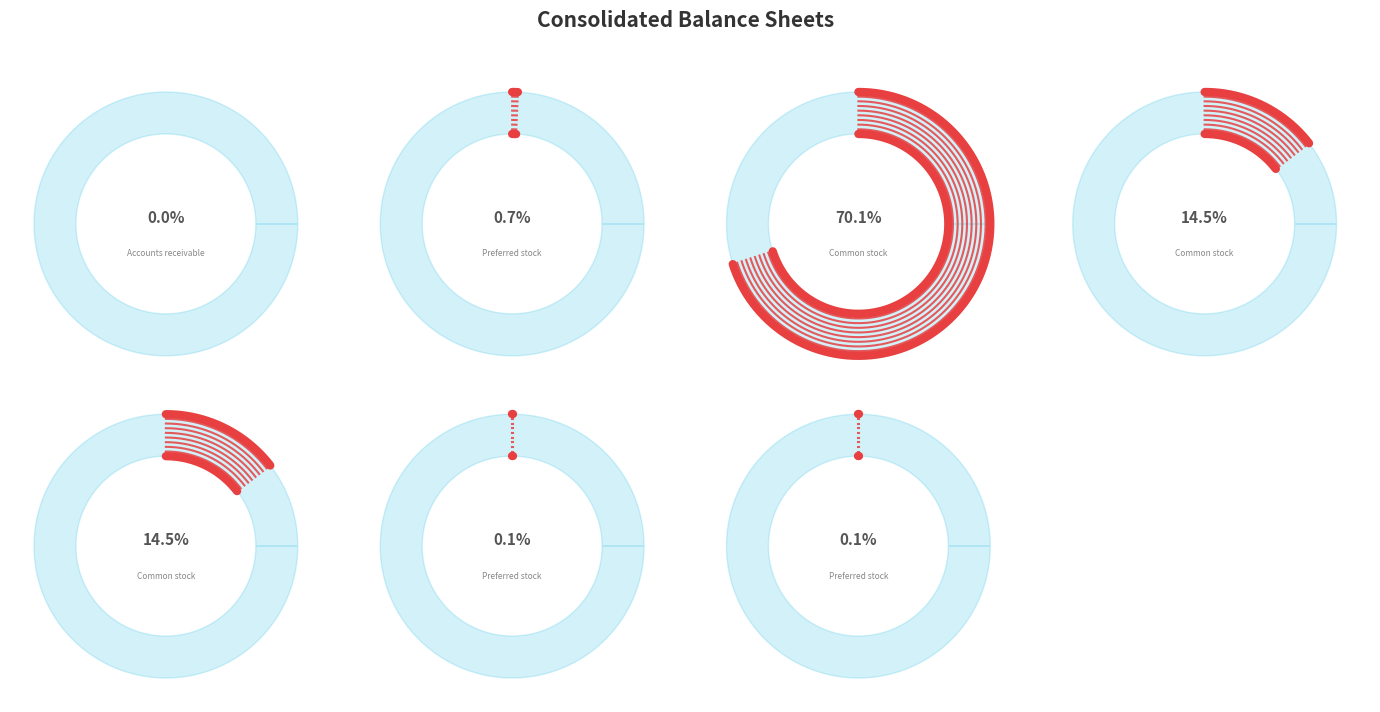

What is the smallest slice in the pie chart?

Accounts receivable allowance